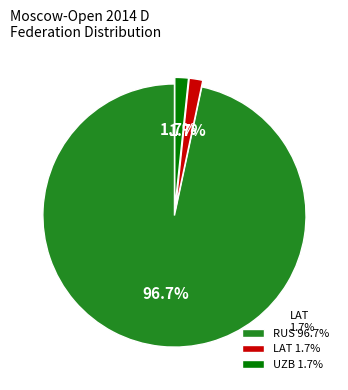

What percentage is NOT represented by LAT 1.7%?

98.3%